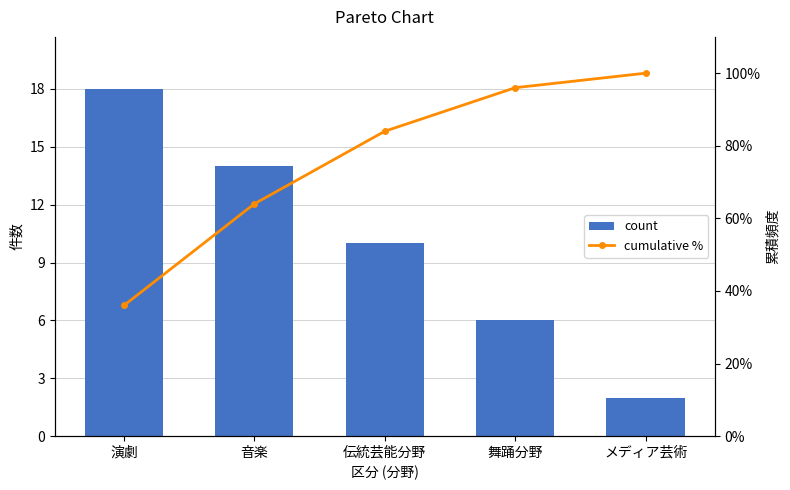

Between 演劇 and メディア芸術, which series saw the biggest shift?

cumulative %